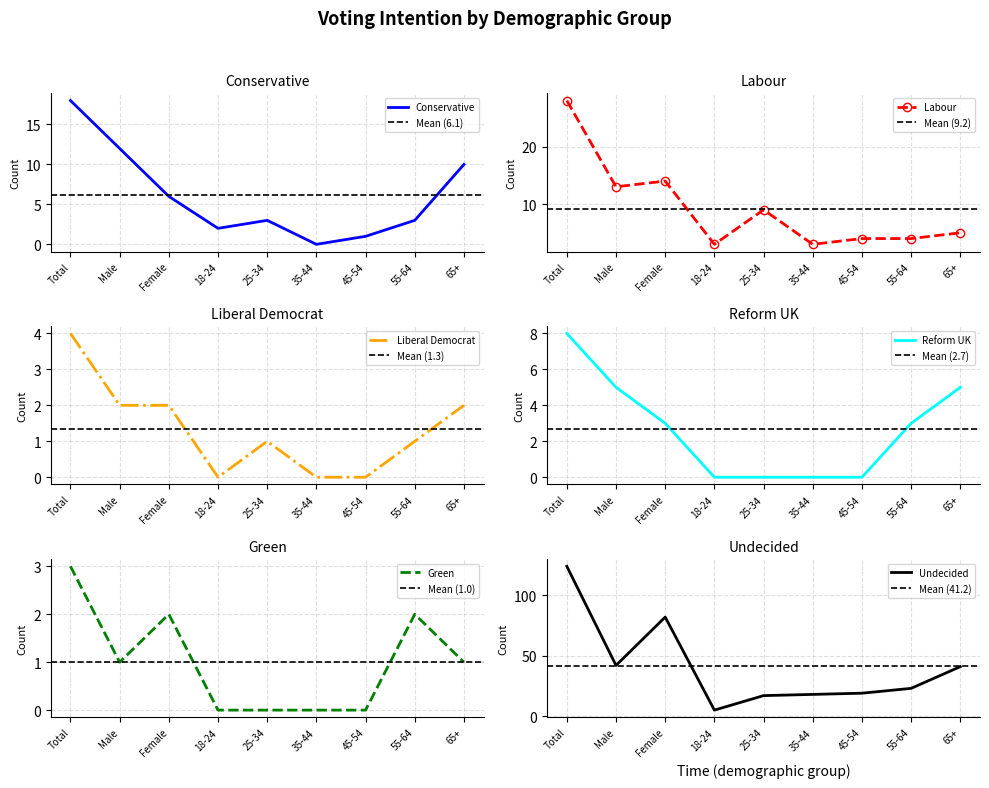

Which series has the largest total across all categories?

Undecided